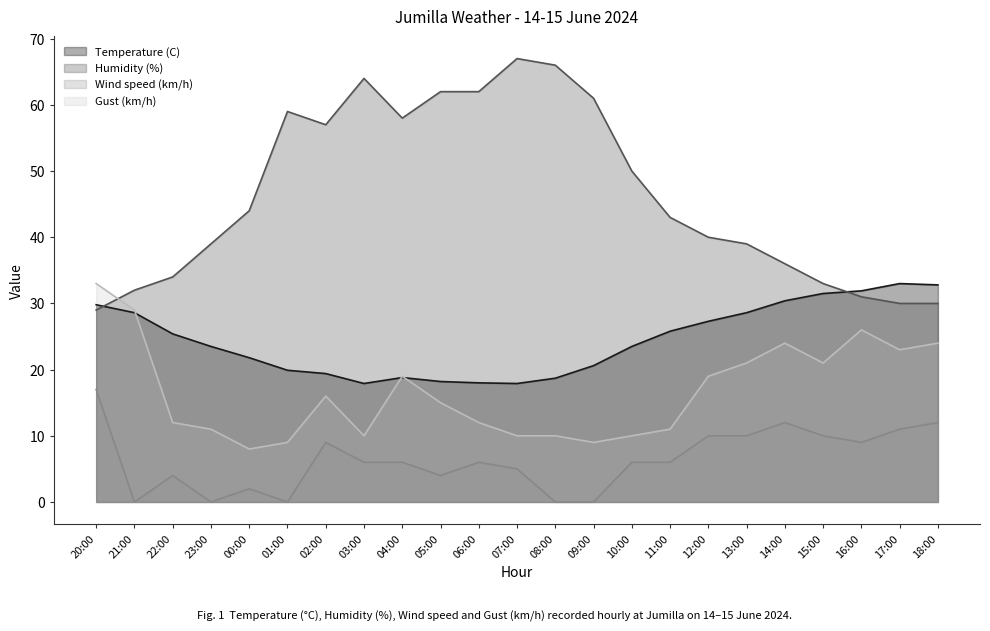

Reading left to right, extract all data points from this chart.

Temperature (C): 29.8	28.6	25.4	23.5	21.8	19.9	19.4	17.9	18.8	18.2	18.0	17.9	18.7	20.6	23.5	25.8	27.3	28.6	30.4	31.5	31.9	33.0	32.8
Humidity (%): 29.0	32.0	34.0	39.0	44.0	59.0	57.0	64.0	58.0	62.0	62.0	67.0	66.0	61.0	50.0	43.0	40.0	39.0	36.0	33.0	31.0	30.0	30.0
Wind speed (km/h): 17.0	0.0	4.0	0.0	2.0	0.0	9.0	6.0	6.0	4.0	6.0	5.0	0.0	0.0	6.0	6.0	10.0	10.0	12.0	10.0	9.0	11.0	12.0
Gust (km/h): 33.0	29.0	12.0	11.0	8.0	9.0	16.0	10.0	19.0	15.0	12.0	10.0	10.0	9.0	10.0	11.0	19.0	21.0	24.0	21.0	26.0	23.0	24.0